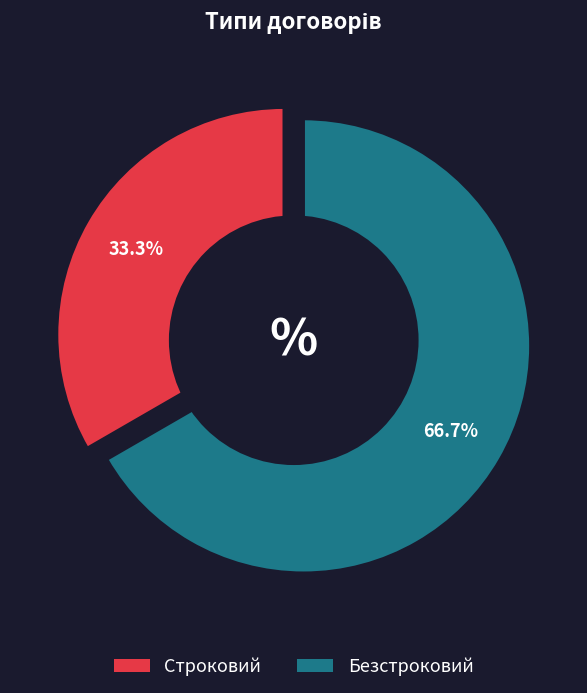

What is the change in value from Строковий to Безстроковий?

+1